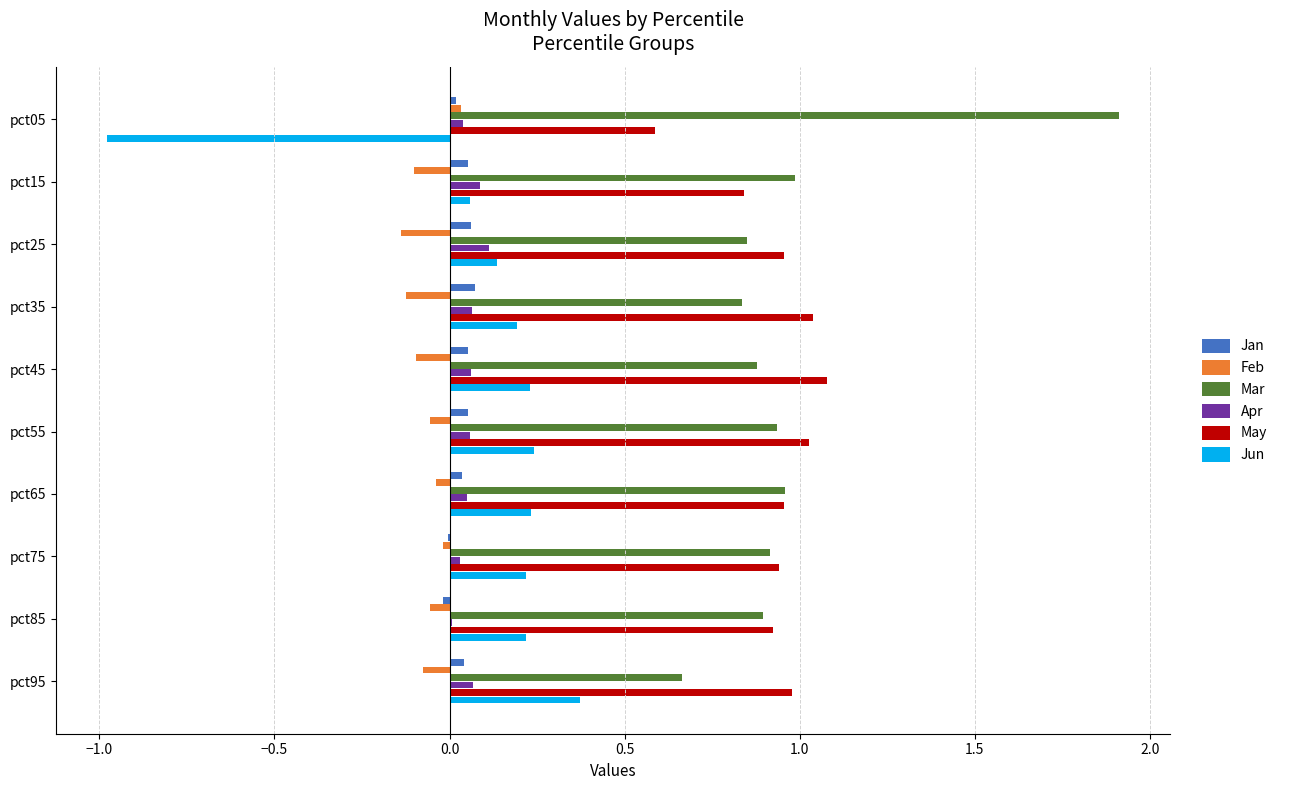

Is the value of Jan at pct75 greater than the value of May at pct35?

No